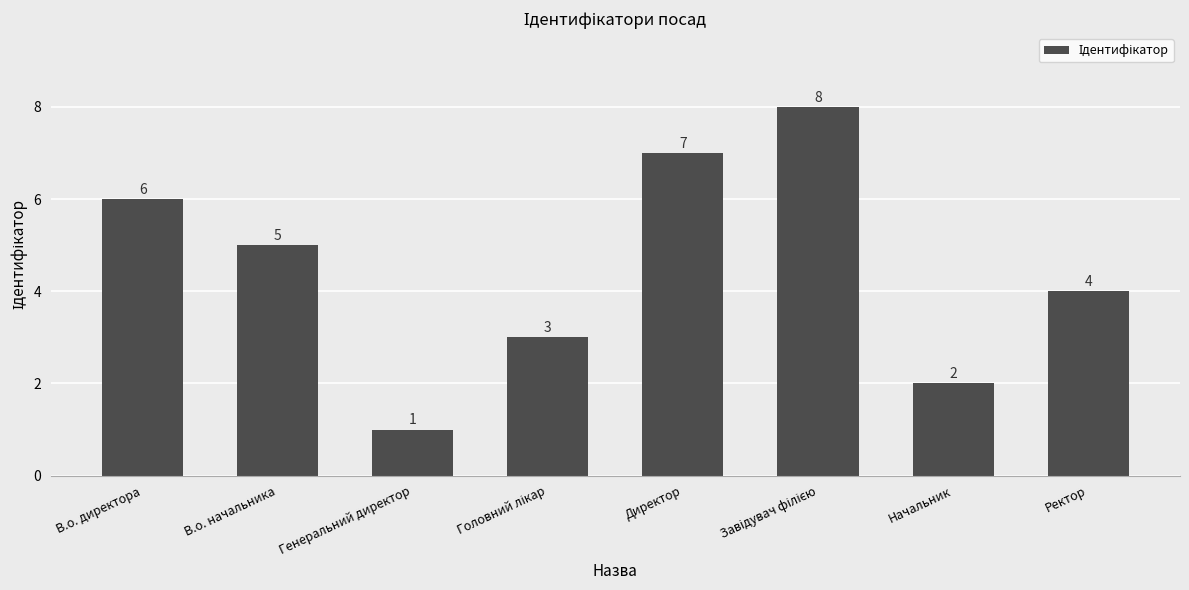

Which label corresponds to the smallest value in the chart?

Генеральний директор